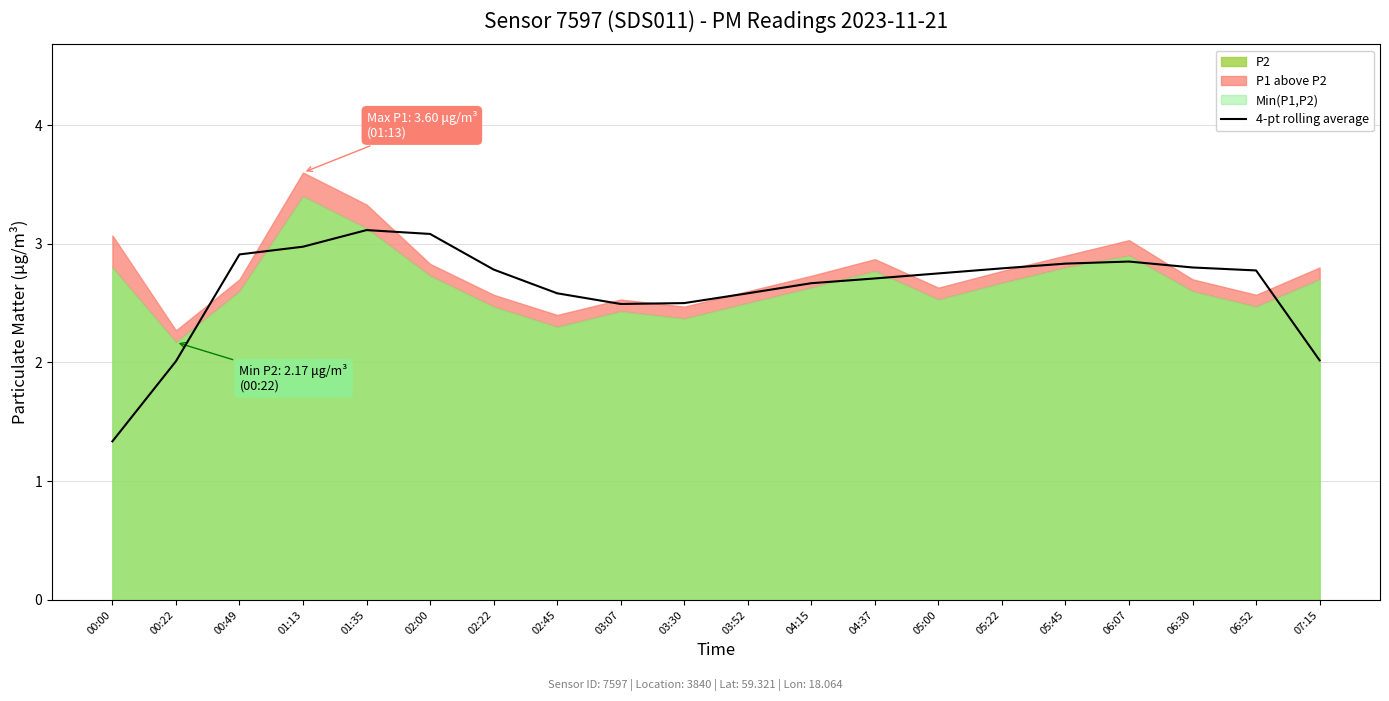

Reading left to right, list all the values displayed in this chart.

1.3	2.0	2.9	3.0	3.1	3.1	2.8	2.6	2.5	2.5	2.6	2.7	2.7	2.8	2.8	2.8	2.8	2.8	2.8	2.0